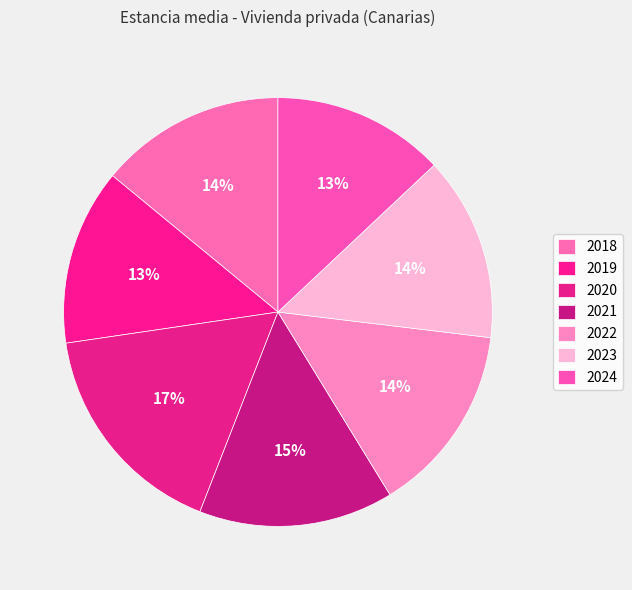

To the nearest percent, what portion does 2021 represent?

15%